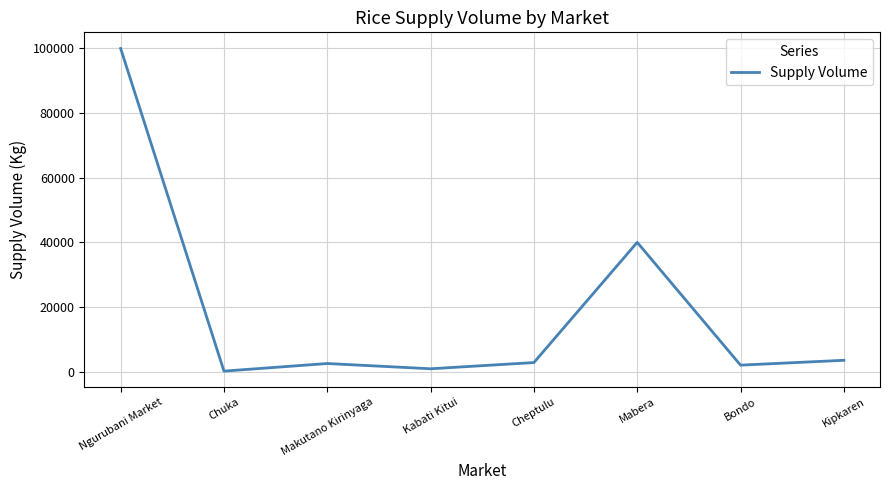

What is the change in value from Ngurubani Market to Mabera?

-60000